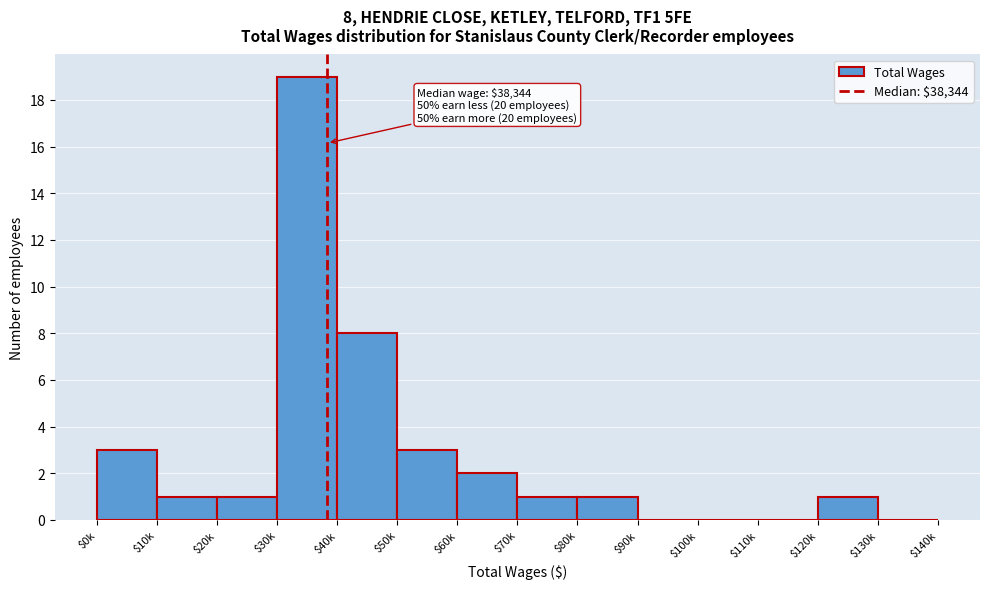

Is it true that the value at $100k is -12?

False